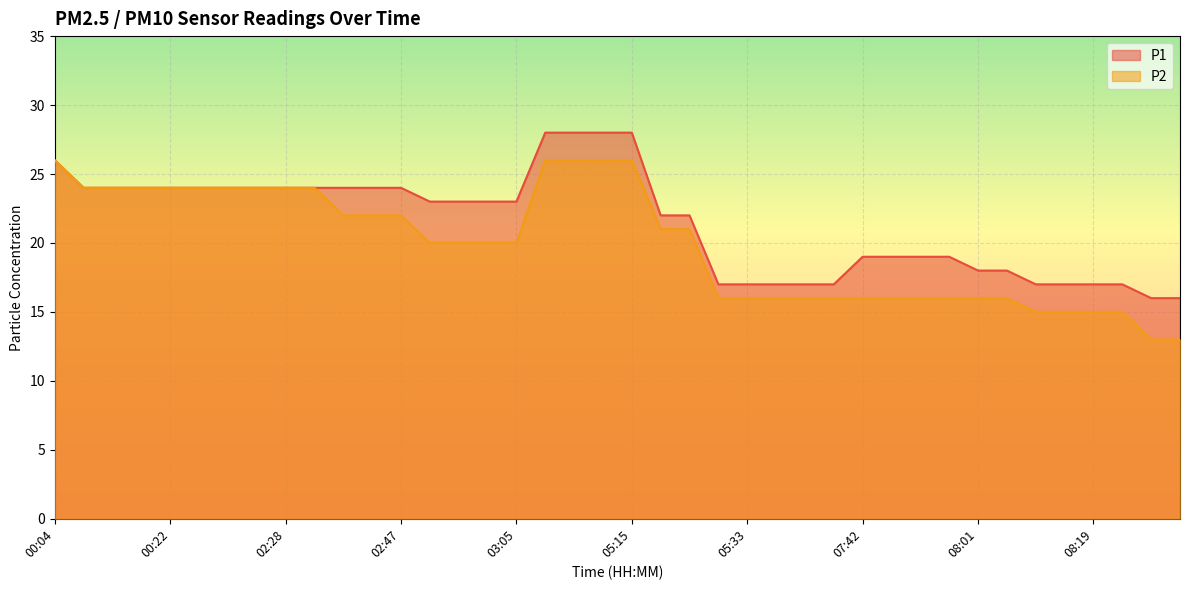

Reading left to right, list all the values displayed in this chart.

P1: 26	24	24	24	24	24	24	24	24	24	24	24	24	23	23	23	23	28	28	28	28	22	22	17	17	17	17	17	19	19	19	19	18	18	17	17	17	17	16	16
P2: 26	24	24	24	24	24	24	24	24	24	22	22	22	20	20	20	20	26	26	26	26	21	21	16	16	16	16	16	16	16	16	16	16	16	15	15	15	15	13	13